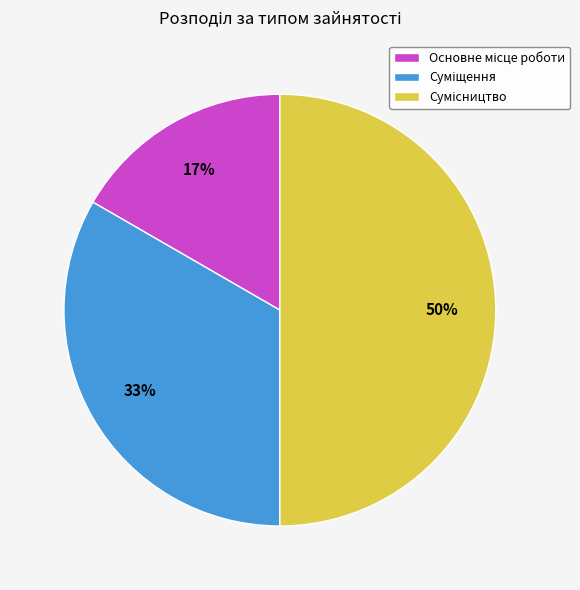

To the nearest percent, what is the difference between the largest and smallest slice percentages?

33%